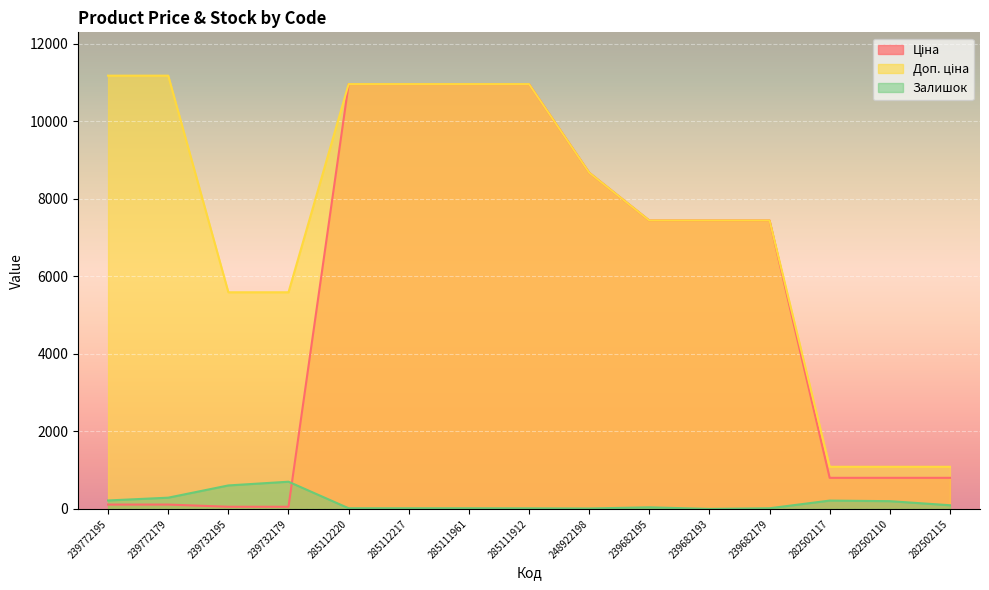

What is the difference between the highest and lowest values at 239732179?

5535.1